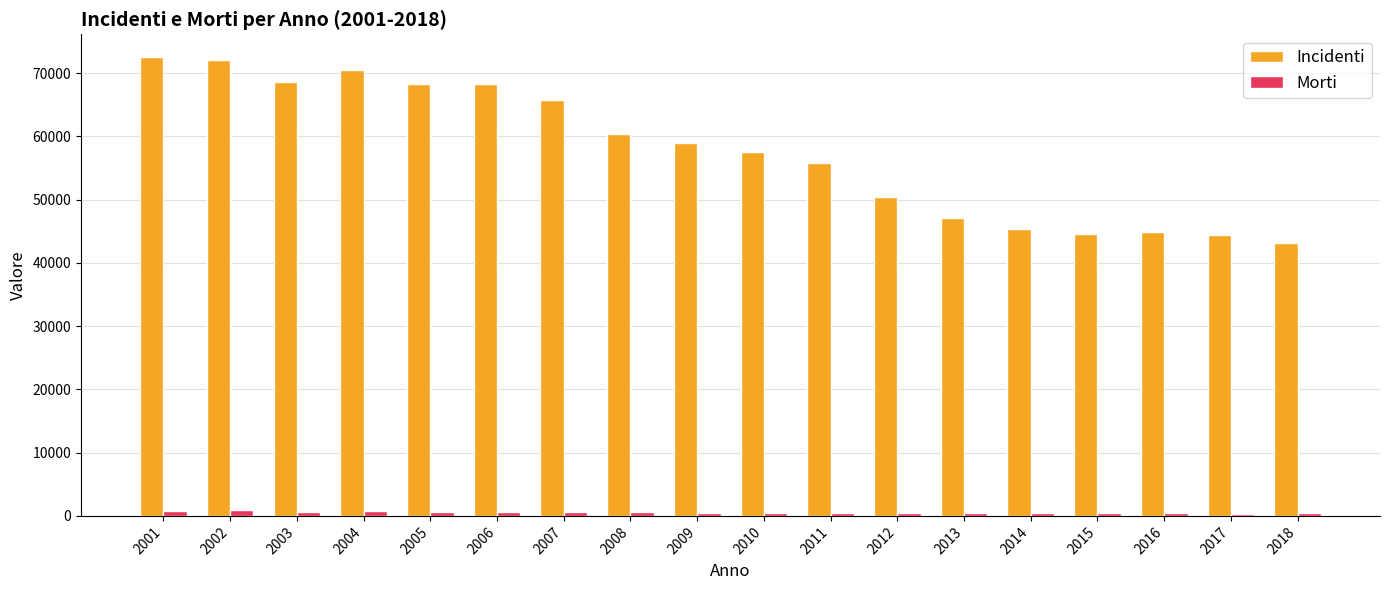

The value of Morti at 2011 is 484. True or false?

True